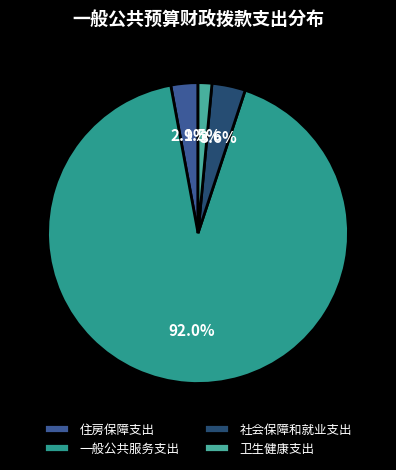

To the nearest percent, what percentage of the pie is 卫生健康支出?

1%